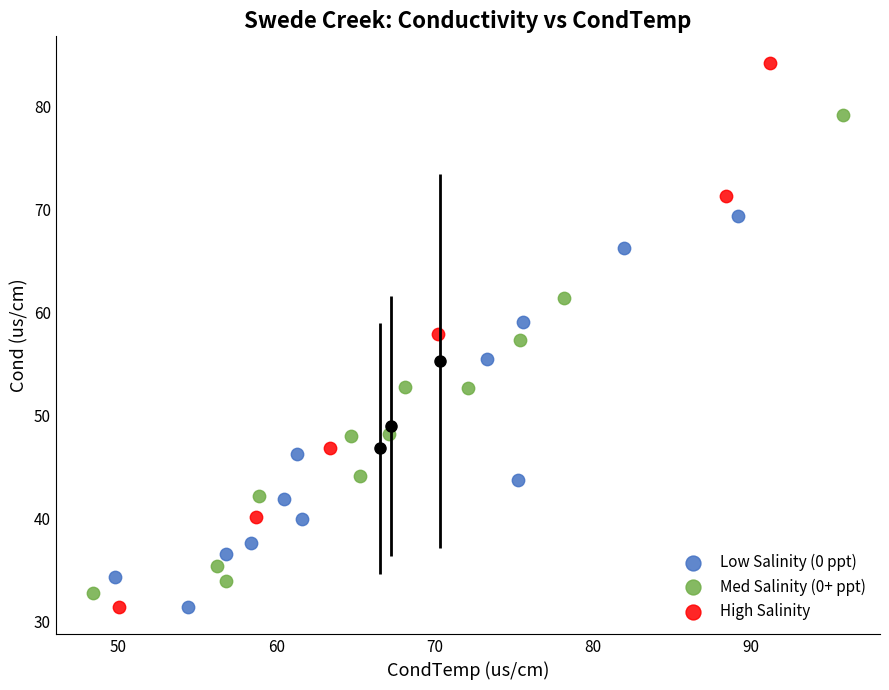

Which series reaches the maximum Y coordinate?

High Salinity